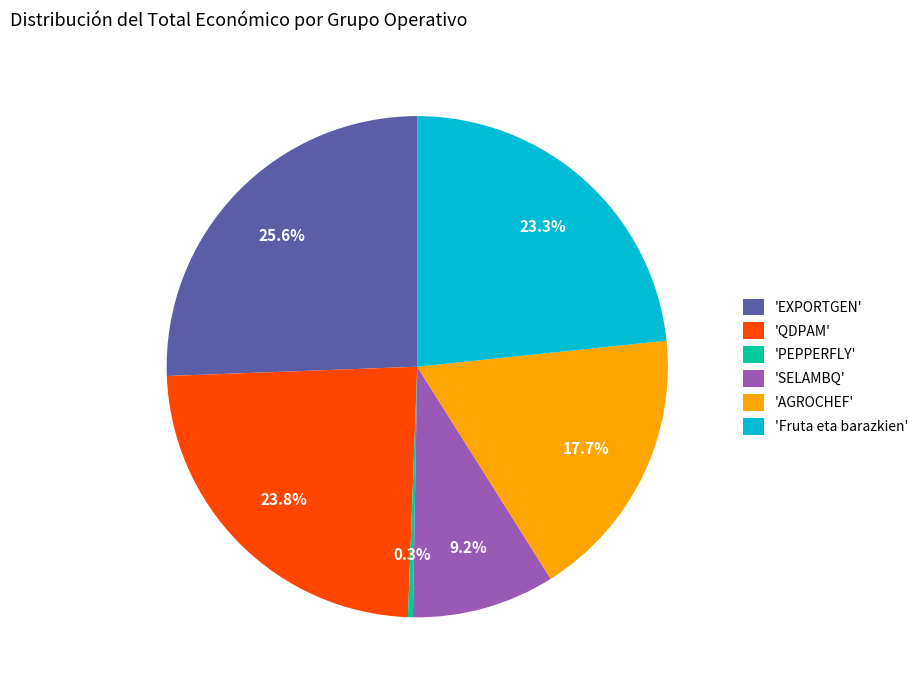

Which category has the biggest portion of the pie?

'EXPORTGEN'